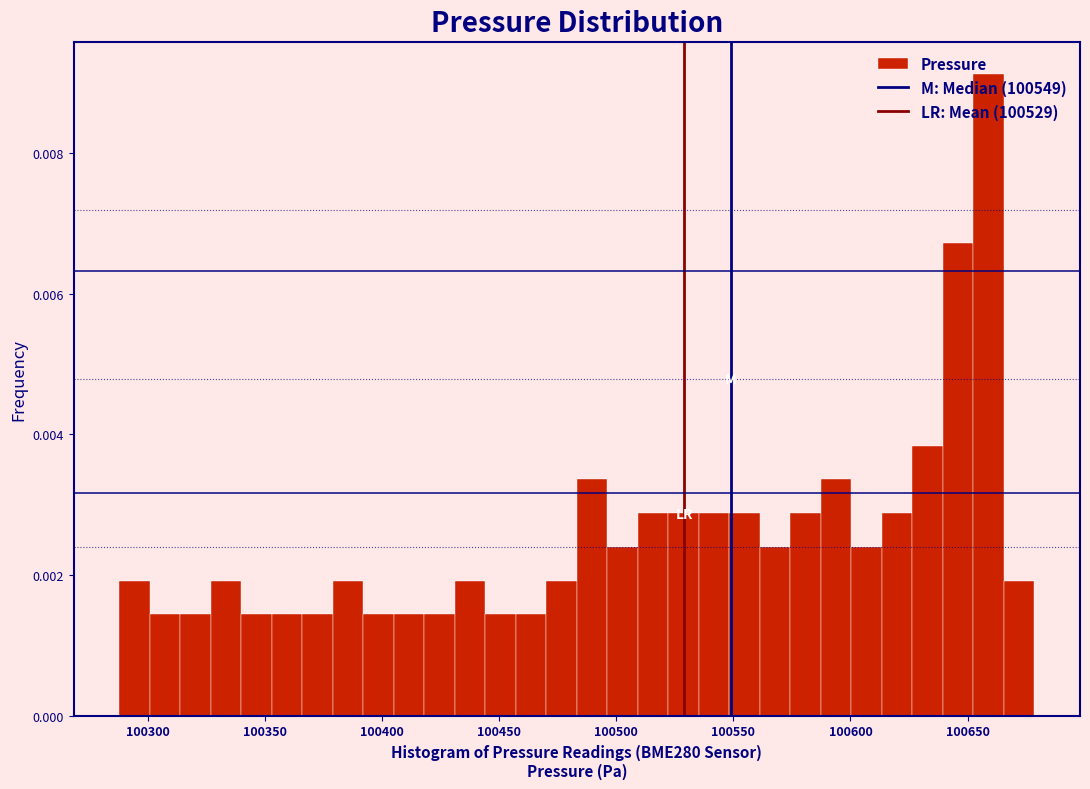

Around what value on the x-axis is the tallest bar? Give the approximate position of its centre, as read against the axis.

100660